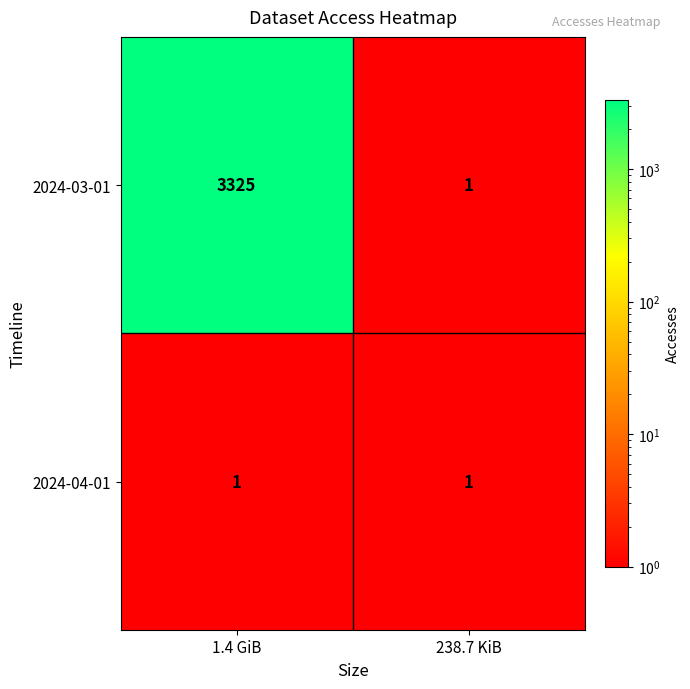

The value of 2024-03-01 at 238.7 KiB is 1. True or false?

True